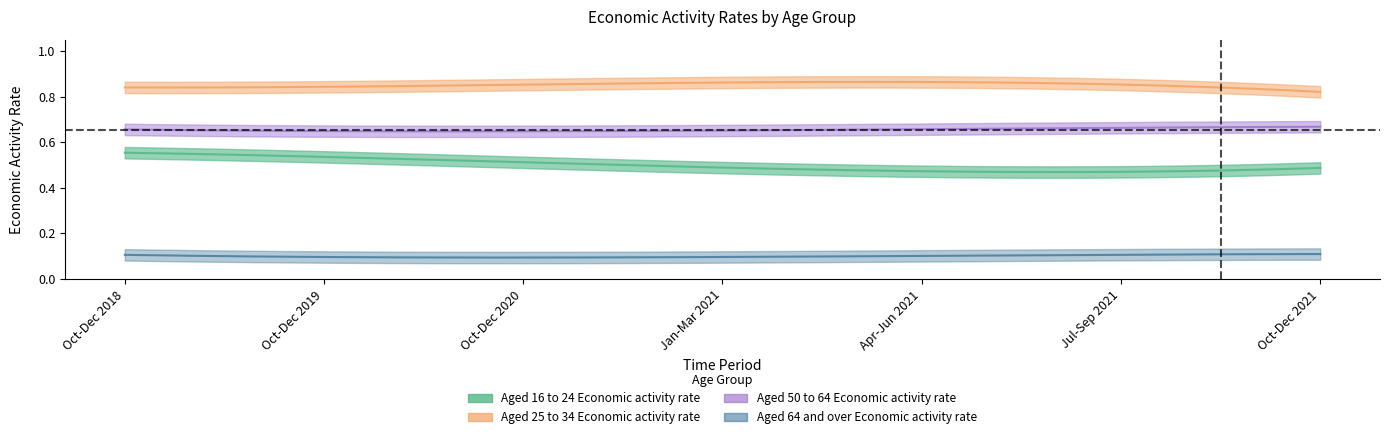

The value of Aged 64 and over Economic activity rate at Jan-Mar 2021 is 0.1. True or false?

True